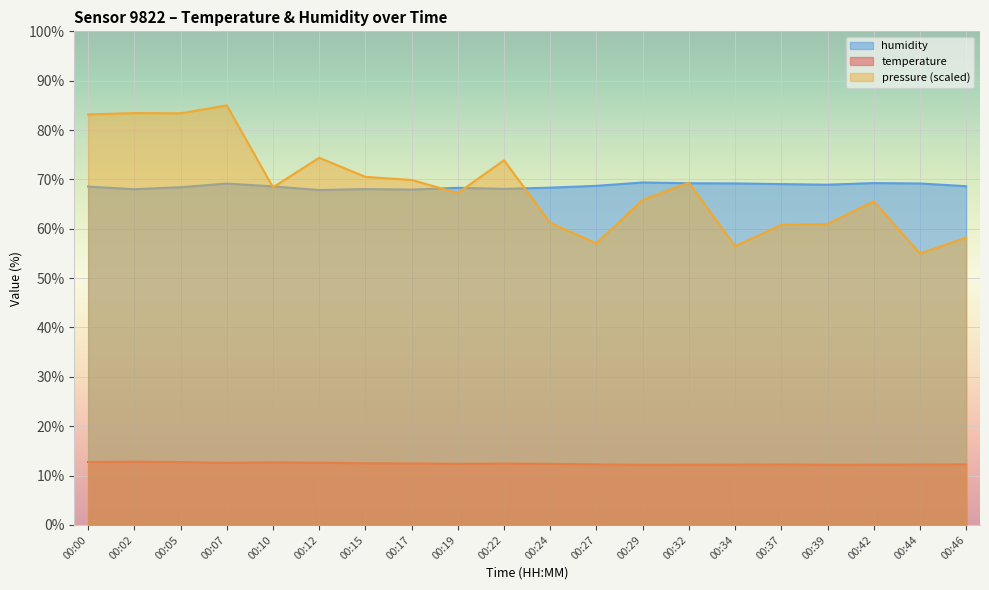

The temperature series shows 4.2 at 00:34. True or false?

False